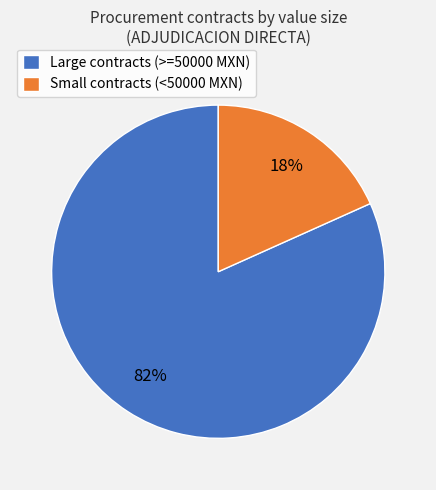

To the nearest percent, what percentage of the pie is Large contracts (>=50000 MXN)?

82%